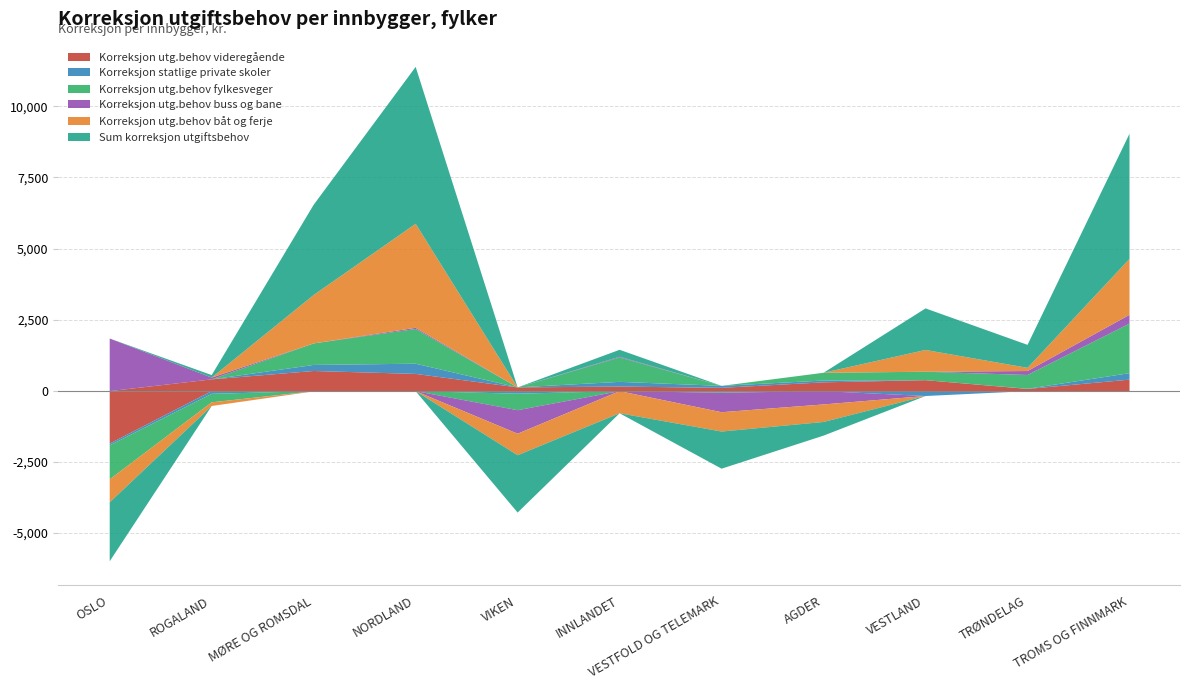

Between TRØNDELAG and TROMS OG FINNMARK, which series saw the biggest shift?

Sum korreksjon utgiftsbehov